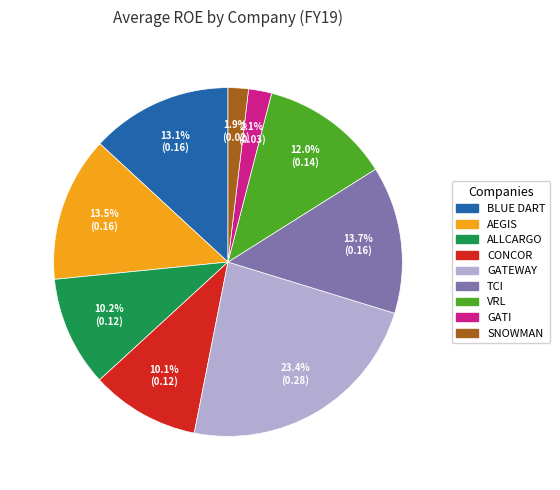

Count the number of slices in the pie.

9